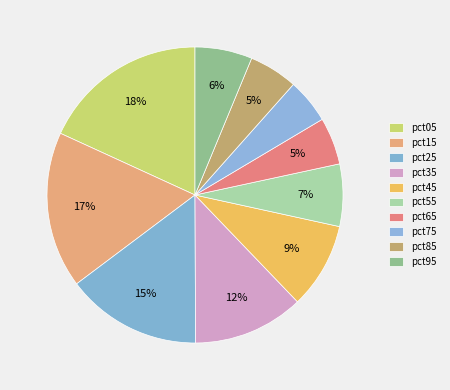

How many segments does this pie chart have?

10